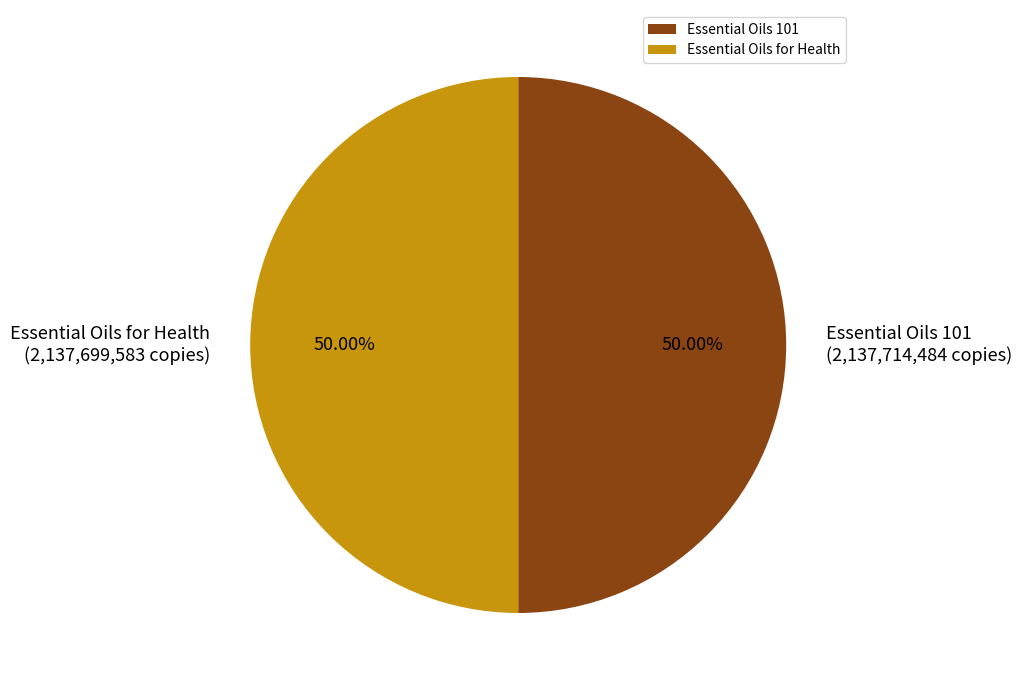

Count the number of slices in the pie.

2